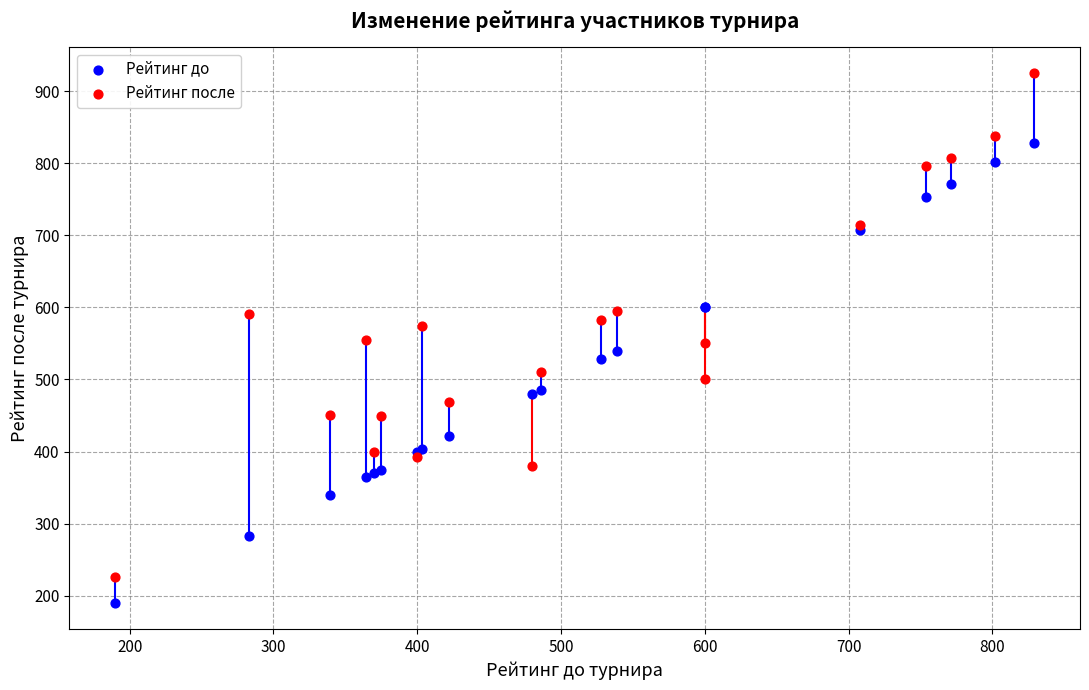

Which series reaches the maximum Y coordinate?

Рейтинг после